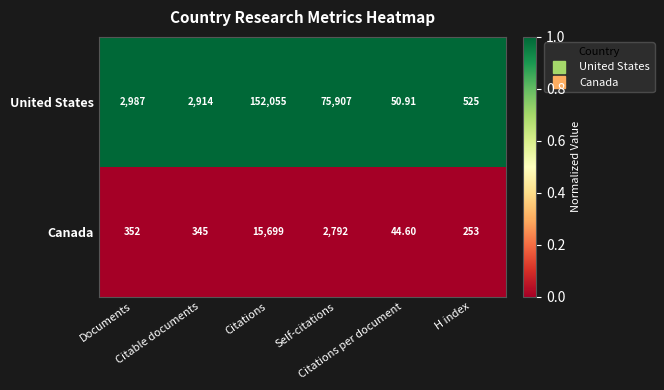

At which category does the chart reach its minimum across all series?

Citations per document